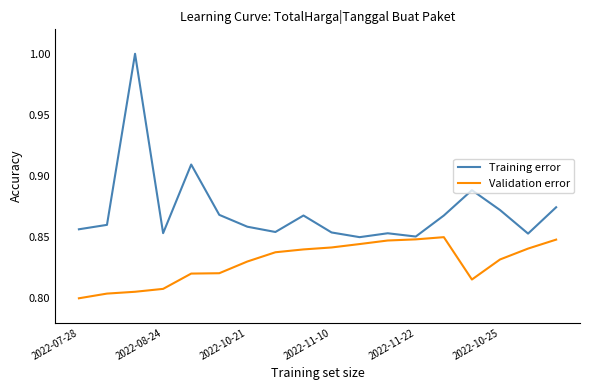

What is the highest value of the Training error series?

1.0